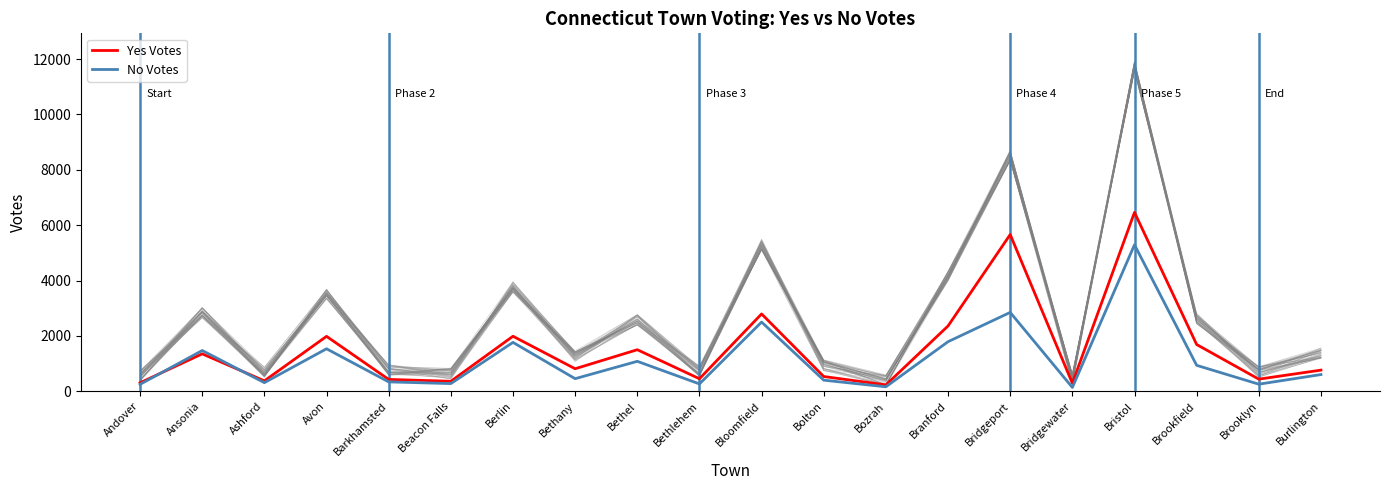

List the series in order of their peak value, highest first.

Yes Votes, No Votes